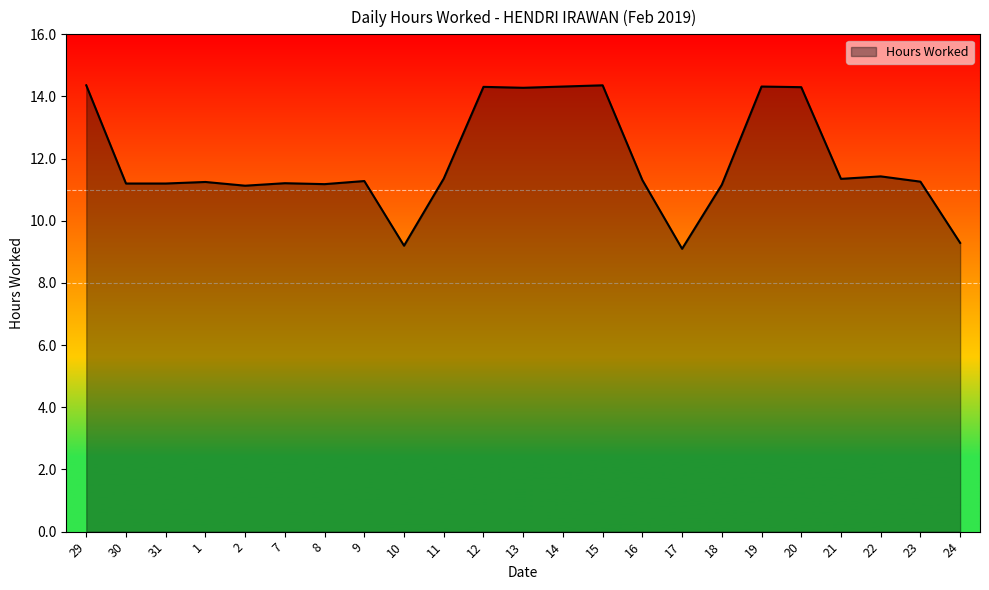

Approximately how many times larger is the value at 13 compared to 9?

1.3